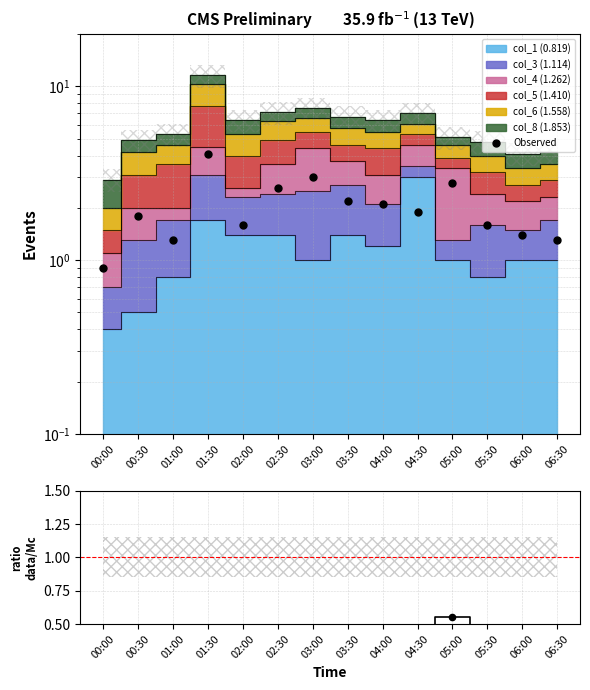

At which category is the sum across all series the highest?

01:30